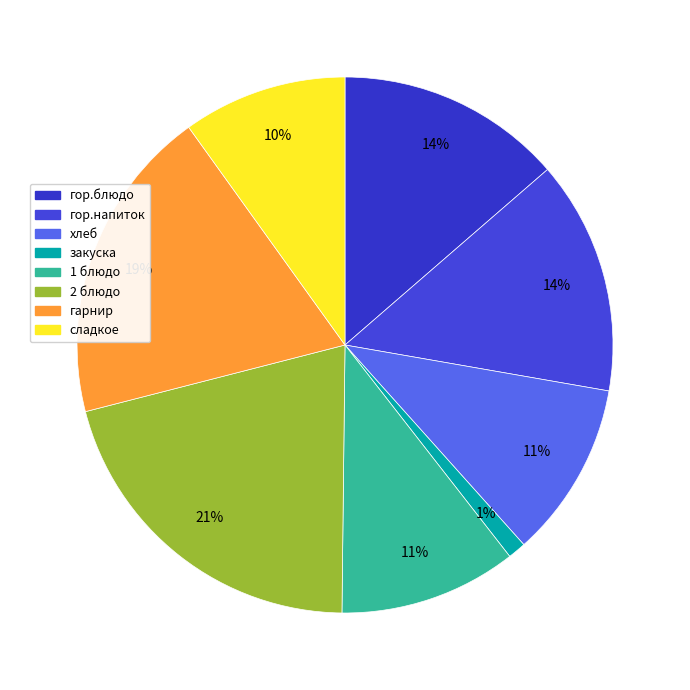

True or false: сладкое accounts for 15% of the total.

False